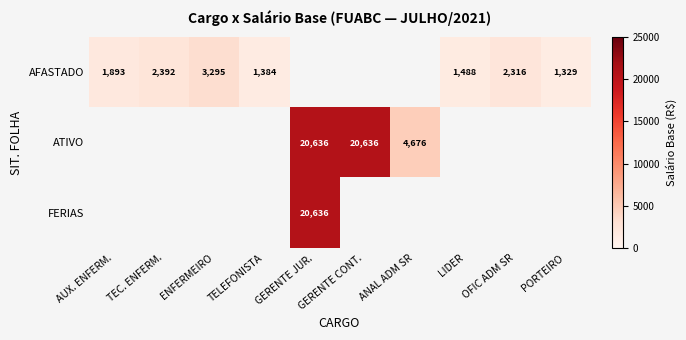

List the series in order of their overall mean, lowest first.

AFASTADO, ATIVO, FERIAS